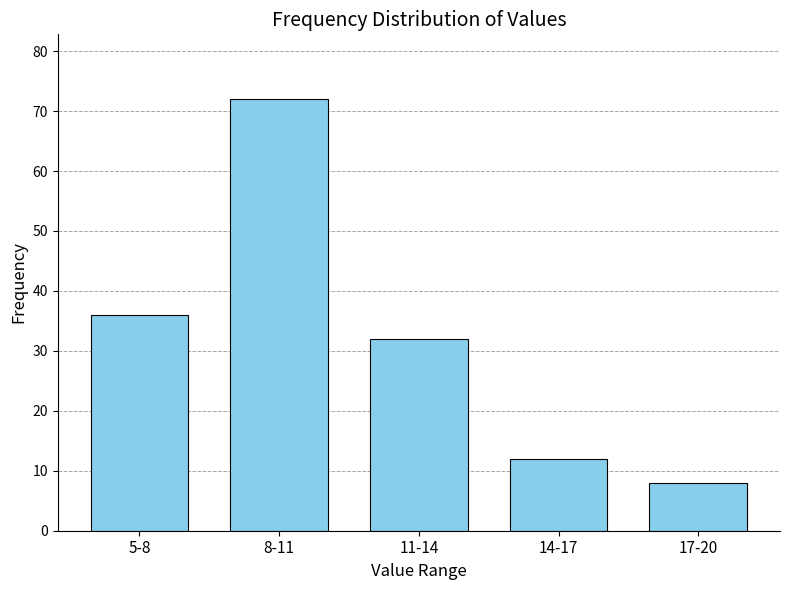

Reading right to left, extract all data points from this chart.

17-20=8	14-17=12	11-14=32	8-11=72	5-8=36